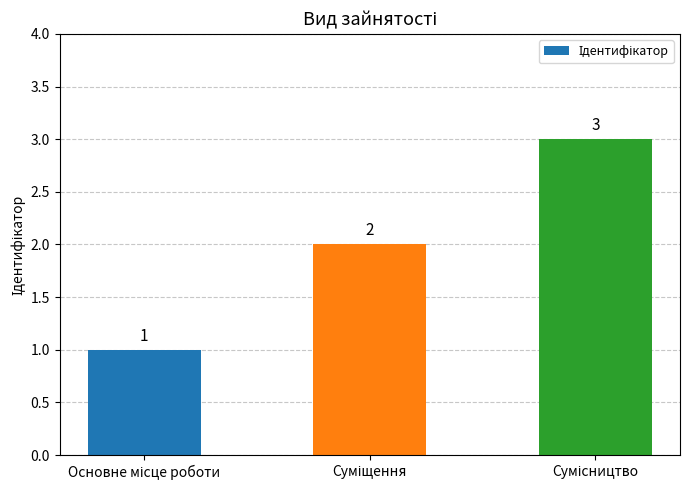

Count the values in the range 1 to 3.

3